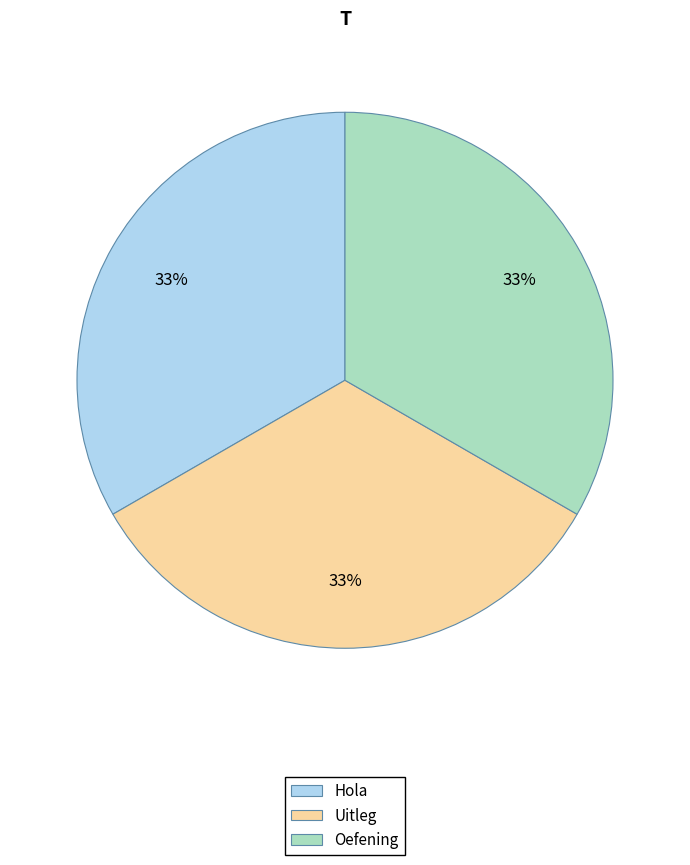

Does Uitleg account for over 50% of the chart?

No